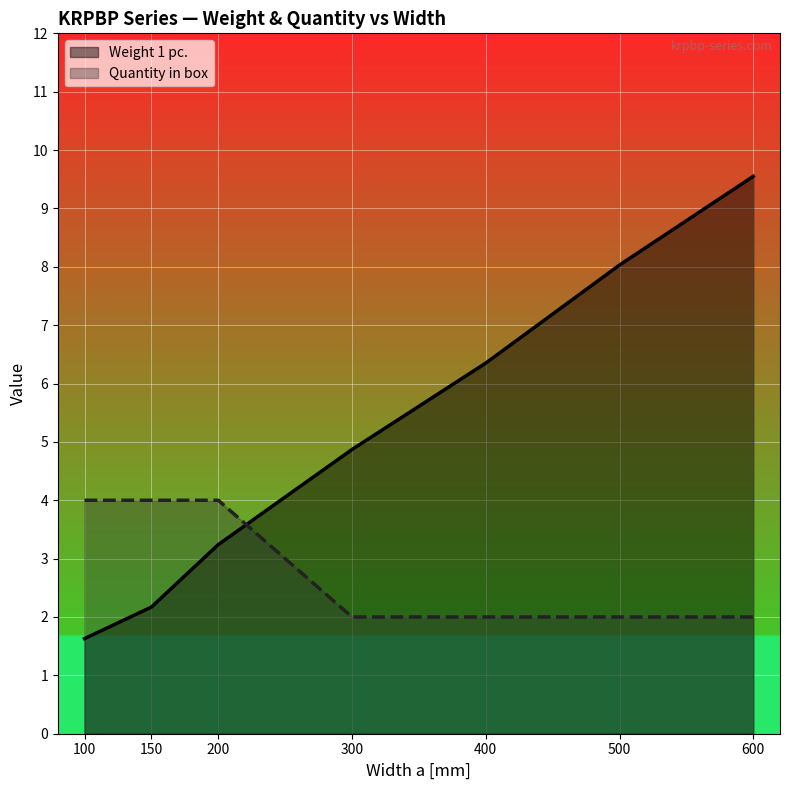

Is the value of Weight 1 pc. at 200 greater than the value of Quantity in box at 600?

Yes